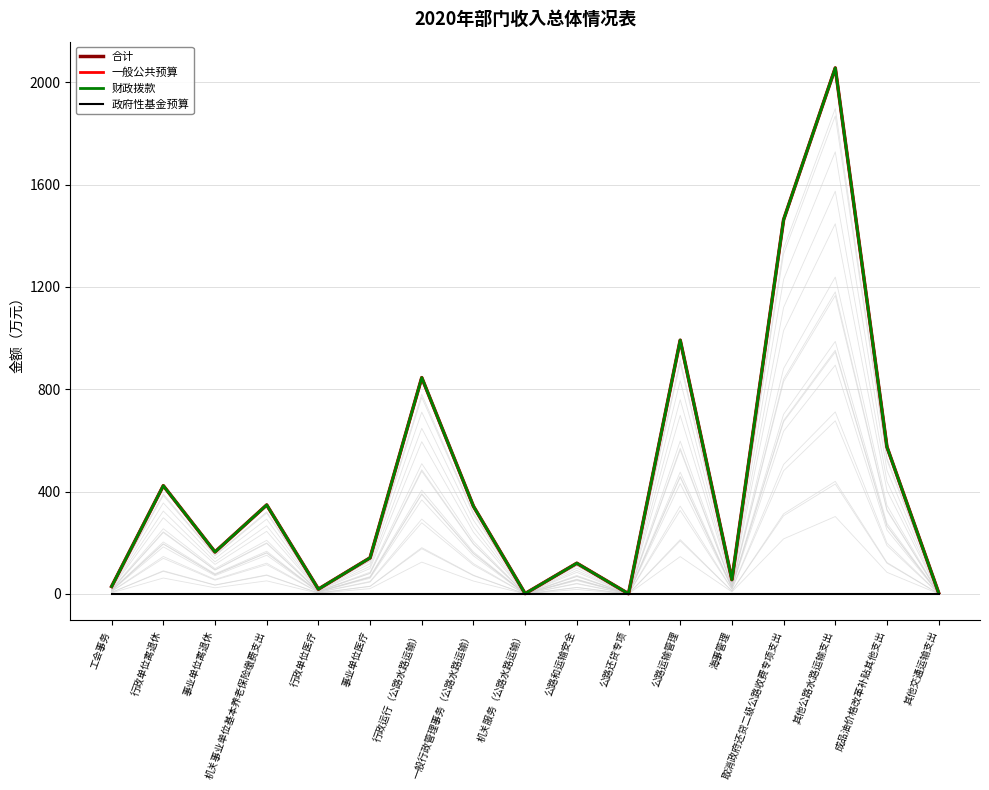

What is the difference between the maximum and second lowest values in the 一般公共预算 series?

2054.2